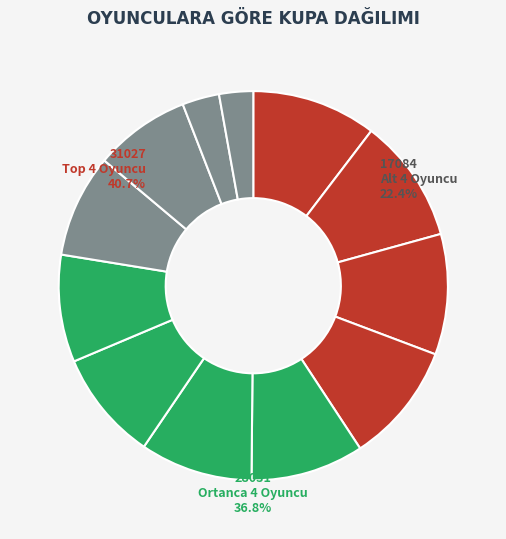

Does any single category account for the majority?

No